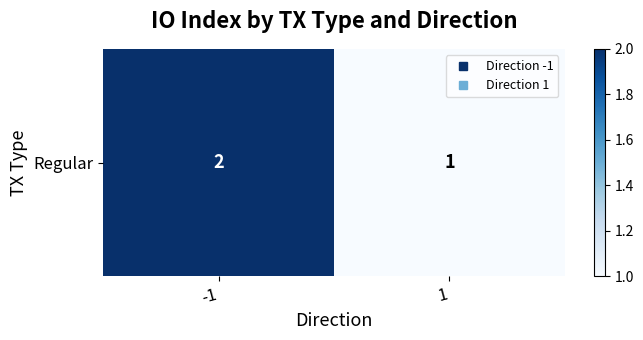

Which label corresponds to the largest value in the chart?

-1